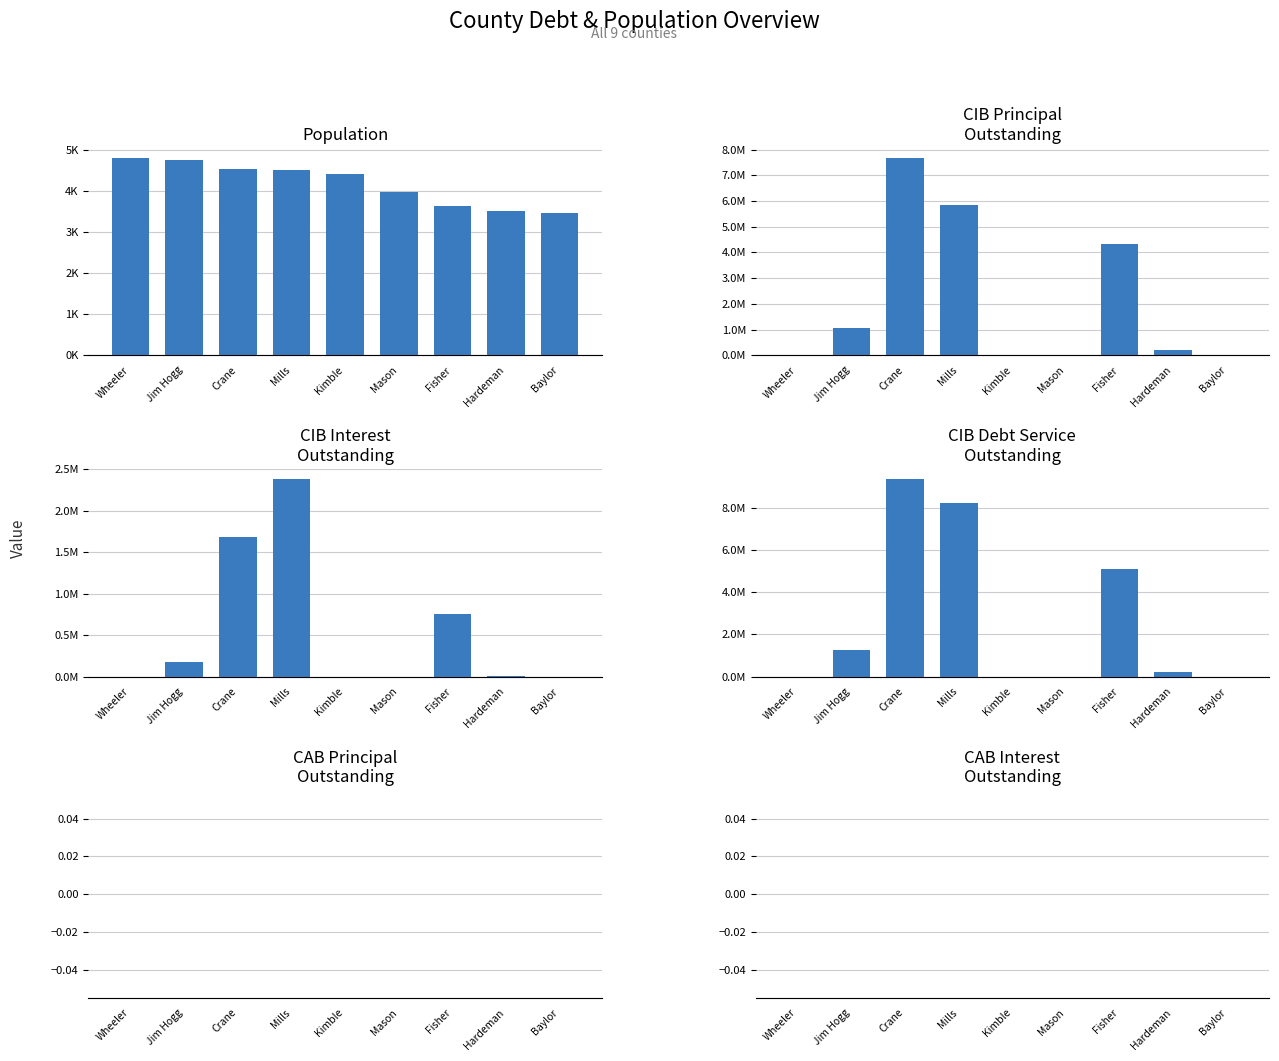

How many categories are shown in the chart?

9